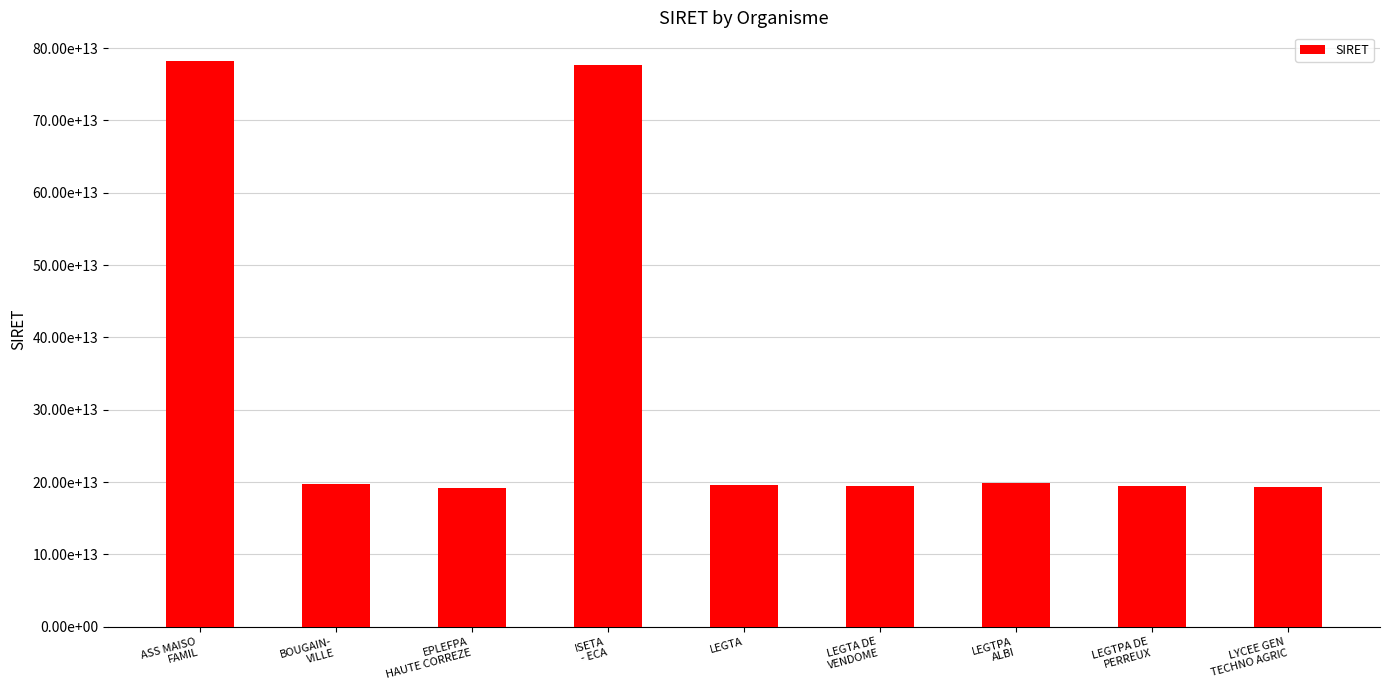

Which category has the highest value across all series?

ASS MAISO
FAMIL